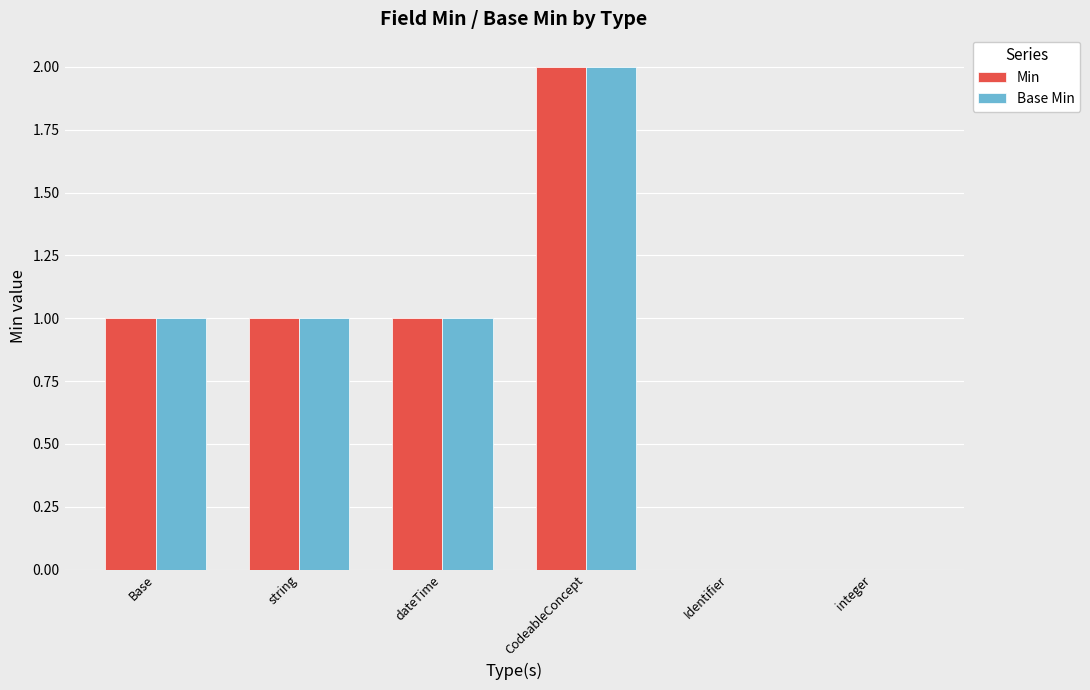

The Base Min series shows 1 at Base. True or false?

True